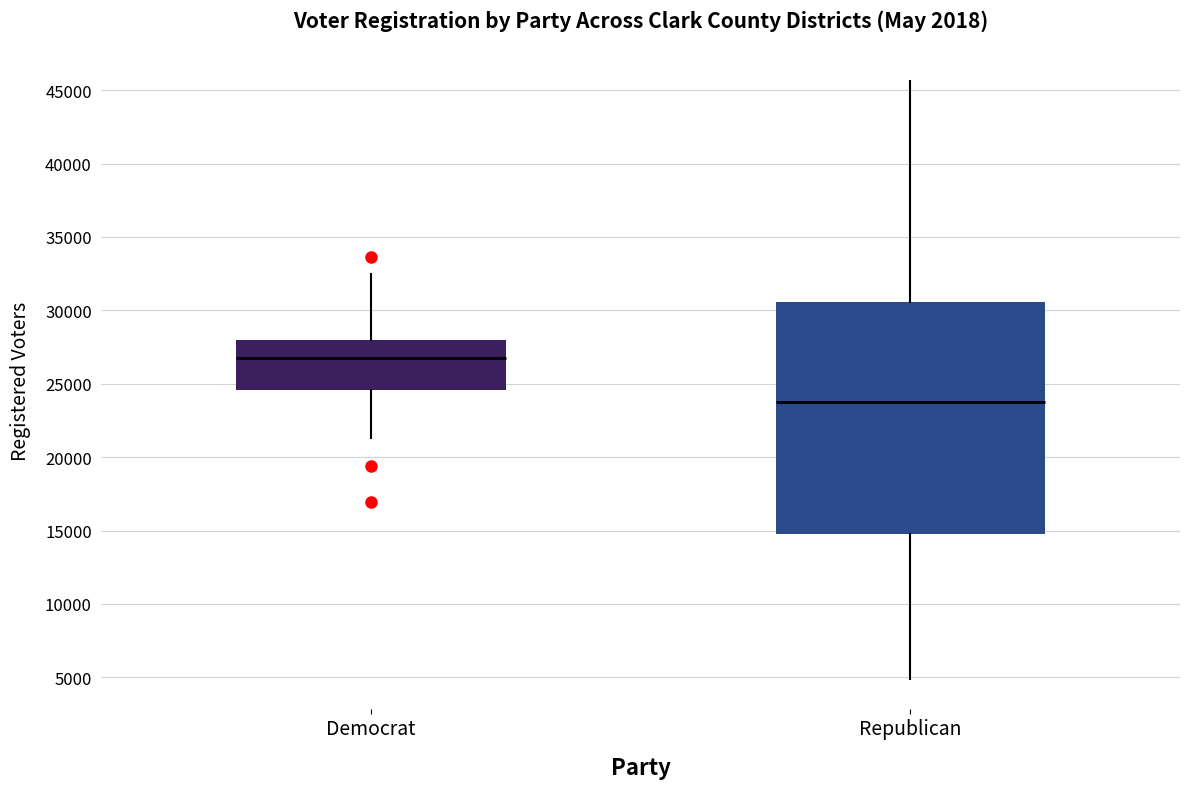

Which box has the lowest median line?

Republican